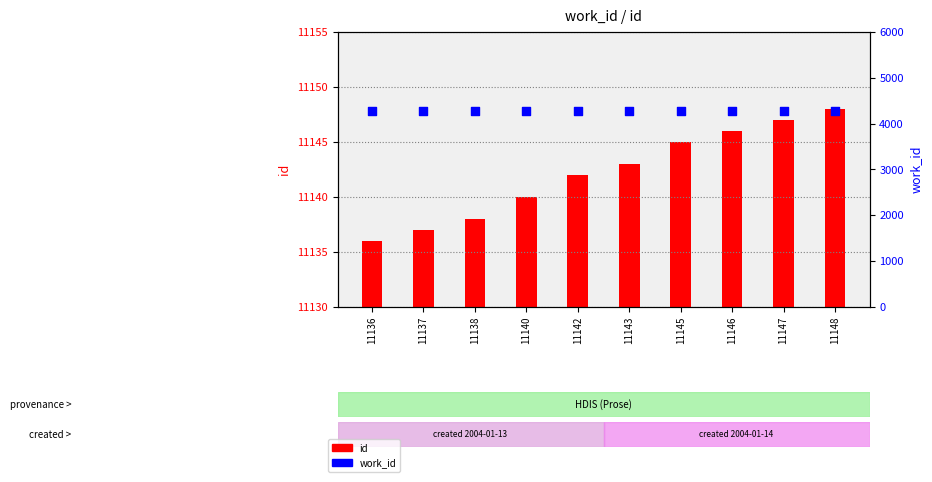

At which category is the sum across all series the highest?

11148